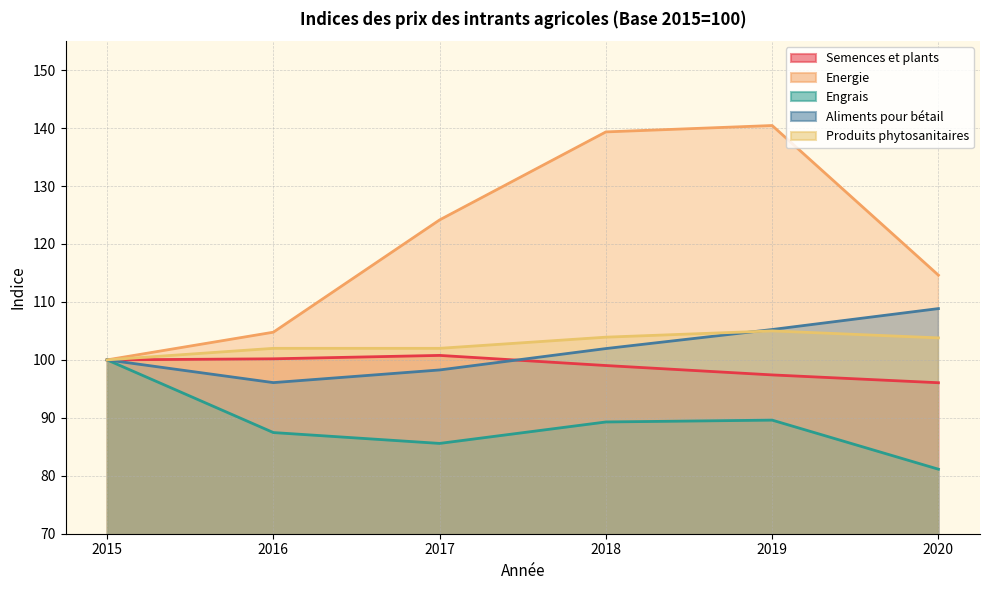

True or false: Aliments pour bétail has more than 1 interior local peaks.

False